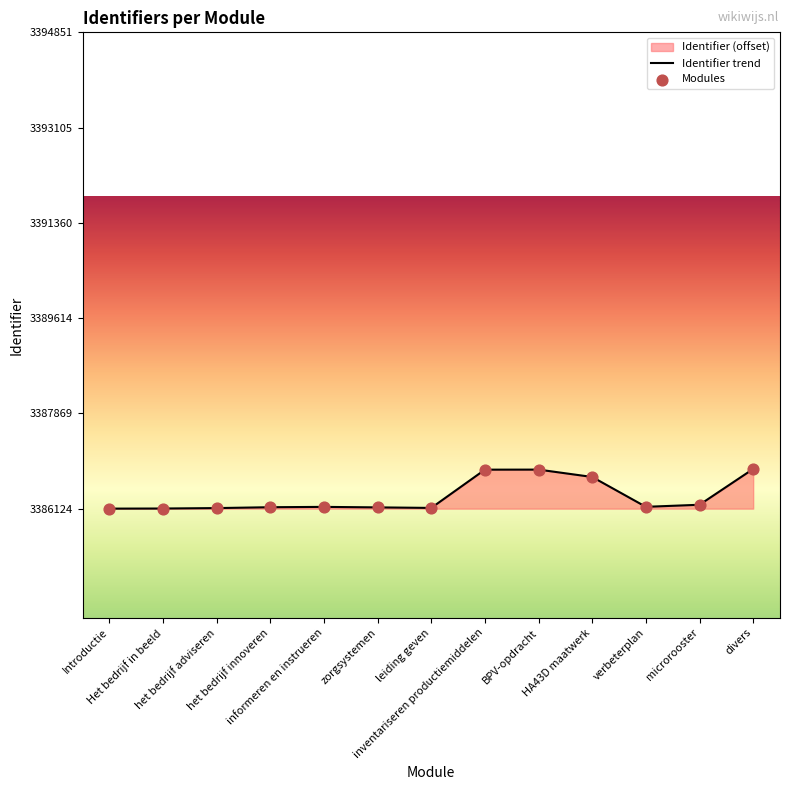

Is the value of Modules at het bedrijf adviseren greater than the value of Identifier trend at het bedrijf innoveren?

No